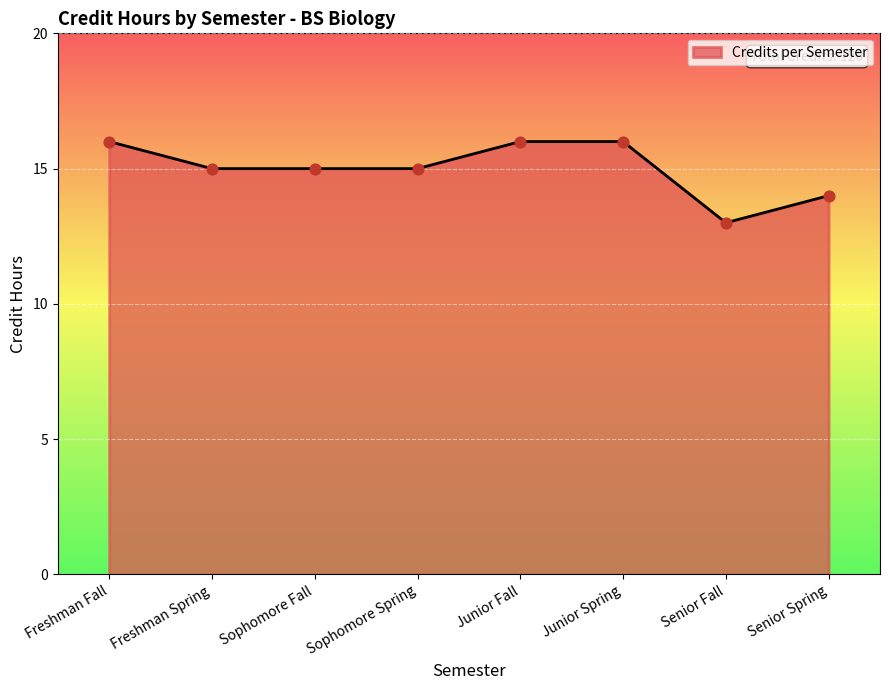

Between Sophomore Fall and Senior Fall, which is larger?

Sophomore Fall